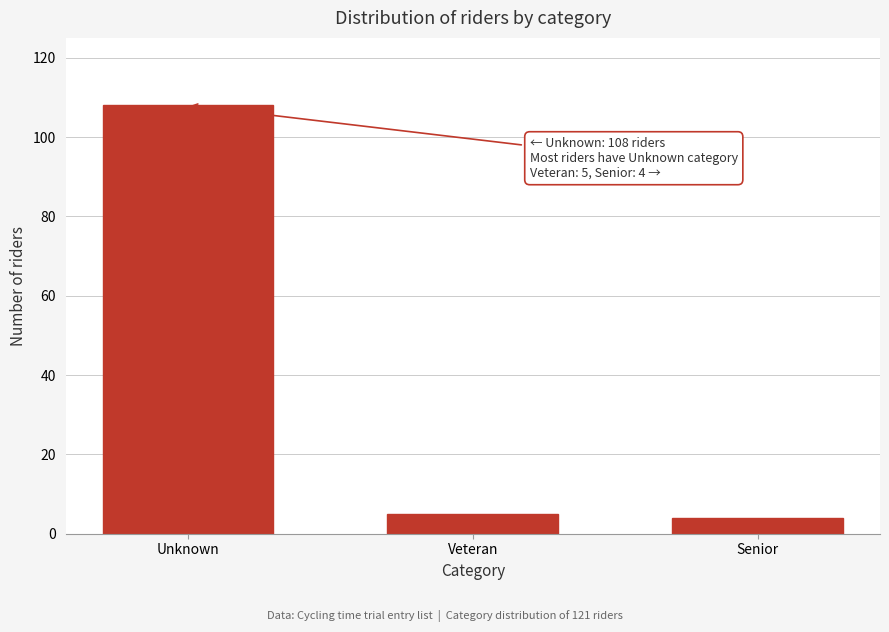

Reading right to left, transcribe all the data shown in this chart.

4	5	108